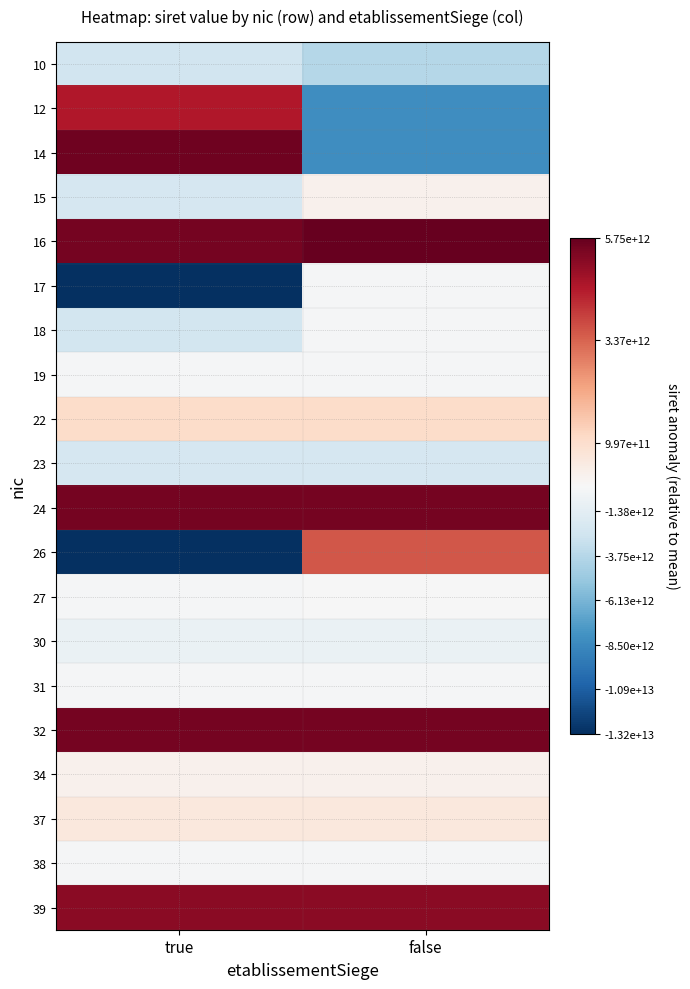

What is the total value across all series at false?

3490287449988.5